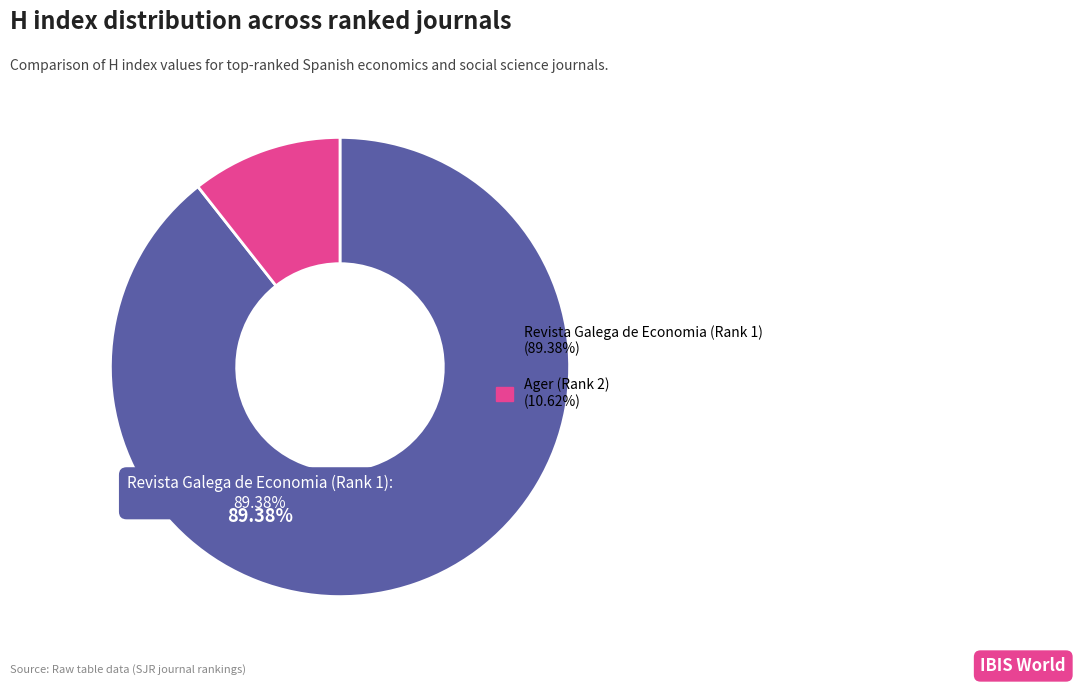

Which category has the biggest portion of the pie?

Revista Galega de Economia (Rank 1)